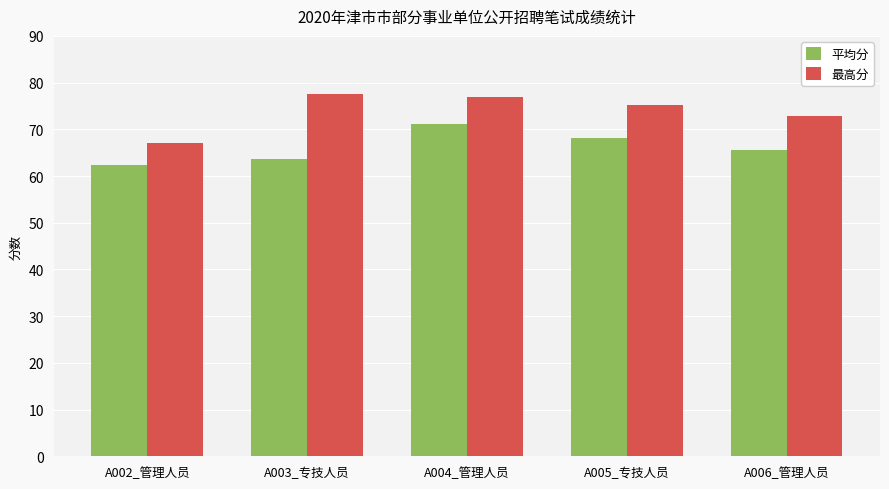

Which series has the widest spread of values?

最高分